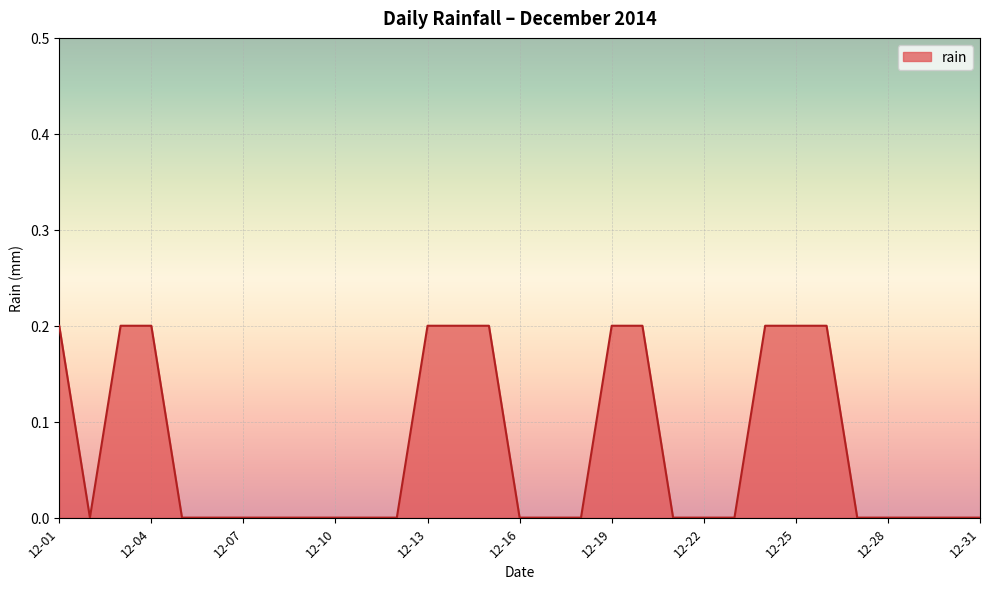

True or false: there are more than 2 points higher than both neighbors.

False